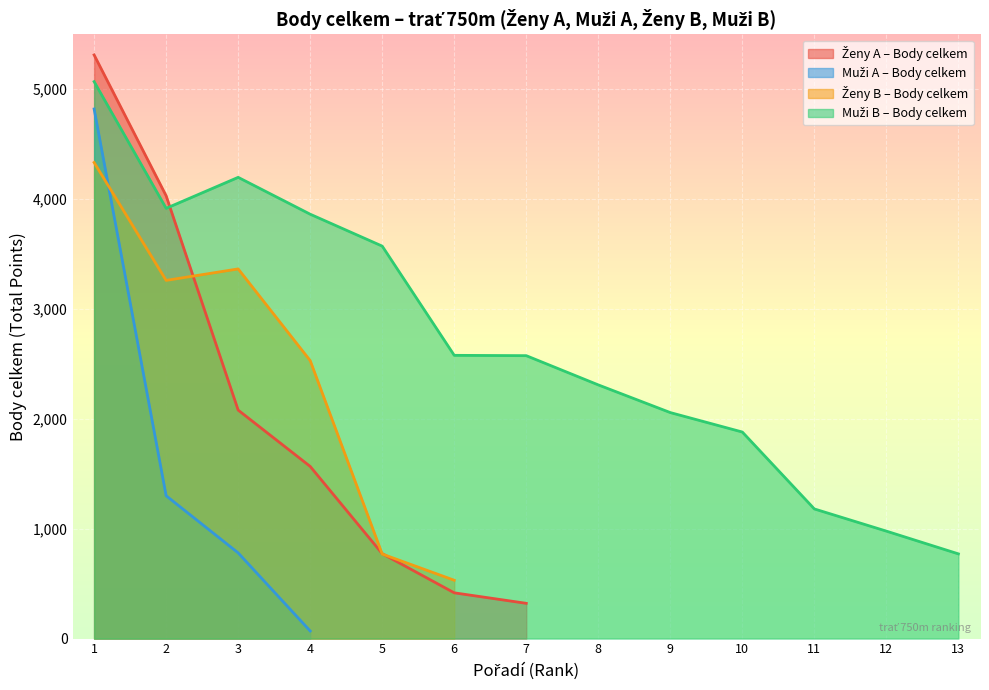

Reading right to left, extract all data points from this chart.

771.0	978.0	1180.0	1880.0	2057.0	2309.0	2575.0	2578.0	3572.0	3862.5	4198.0	3916.0	5069.0